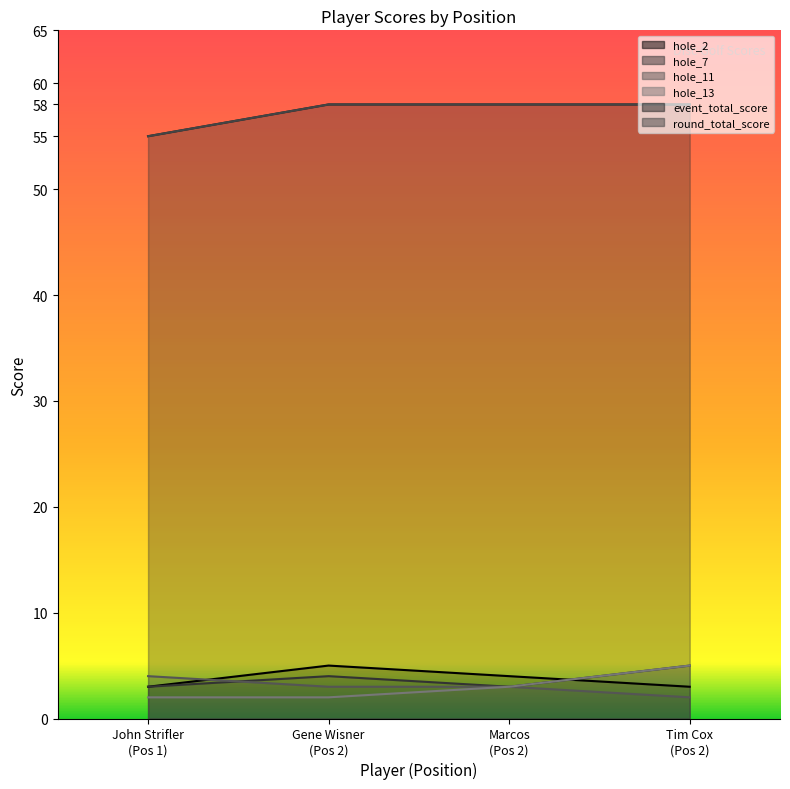

What is the value of the round_total_score point at the 2nd from the left?

58